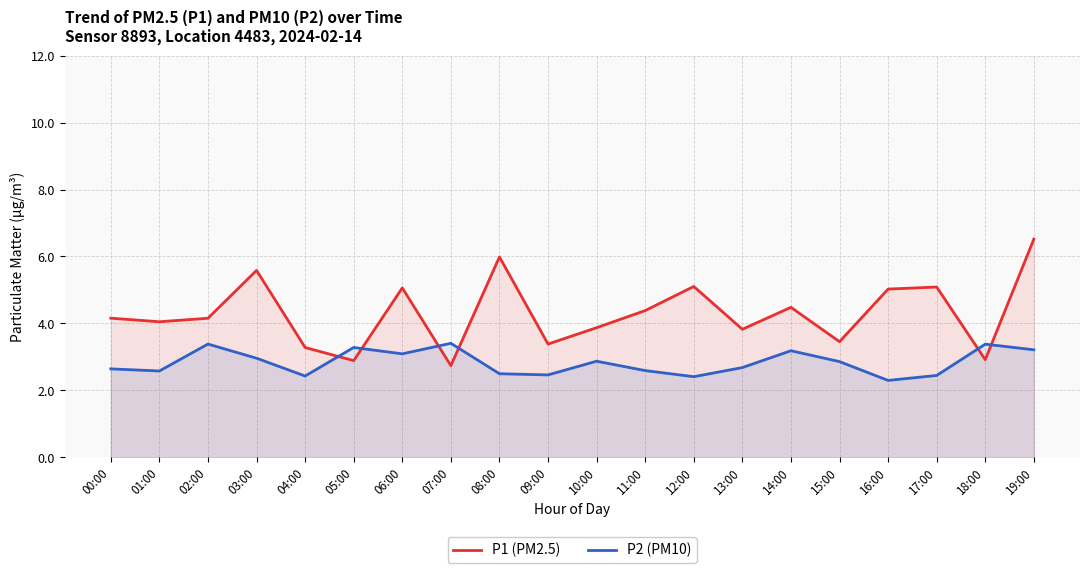

How many interior local valleys does the P1 (PM2.5) series have?

7